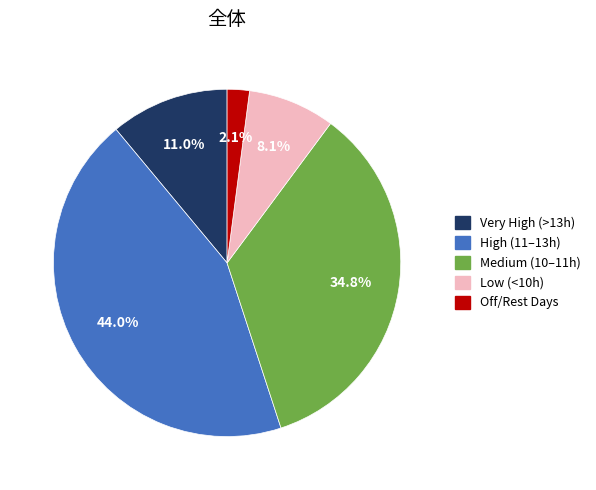

Is there any slice that represents more than half of the pie?

No